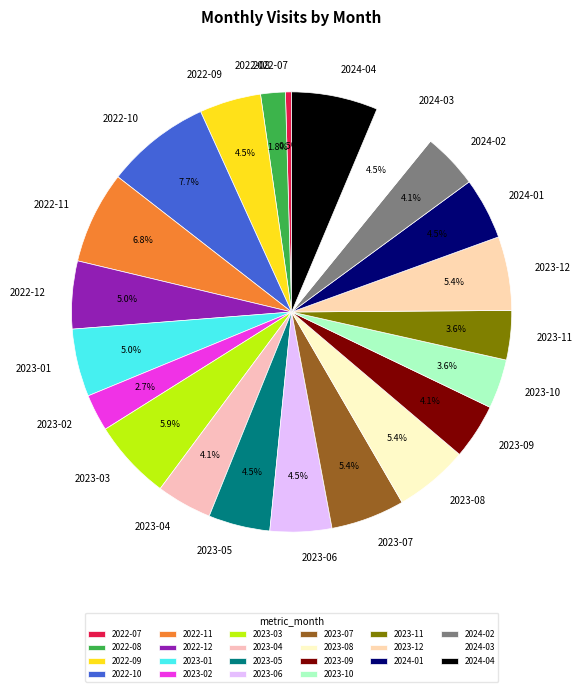

Which category has the smallest portion of the pie?

2022-07